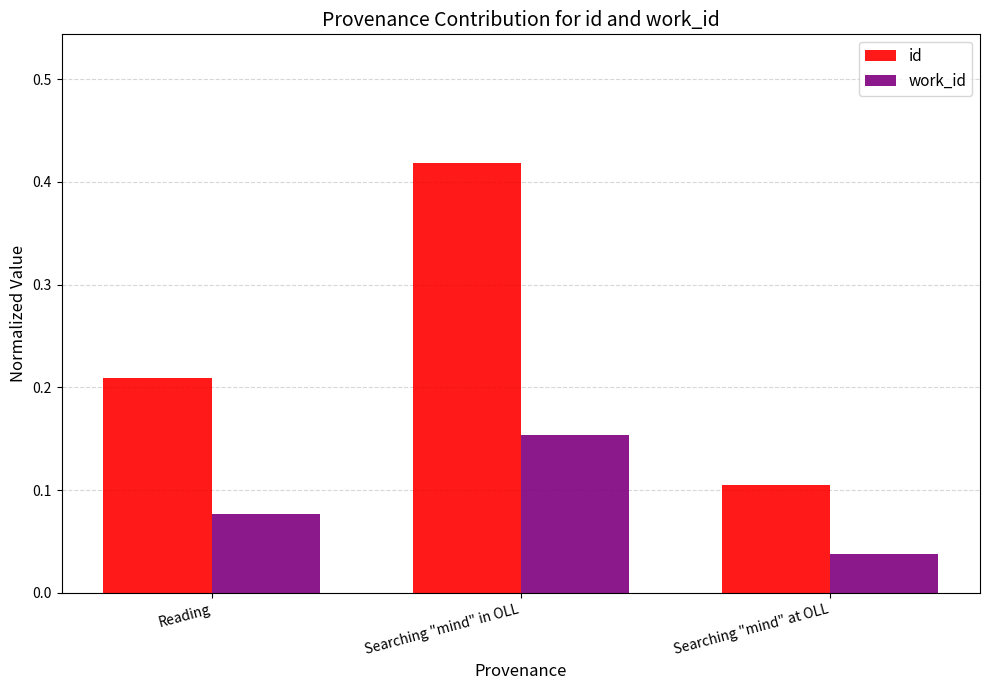

Count the work_id values in the range 0 to 1.

3